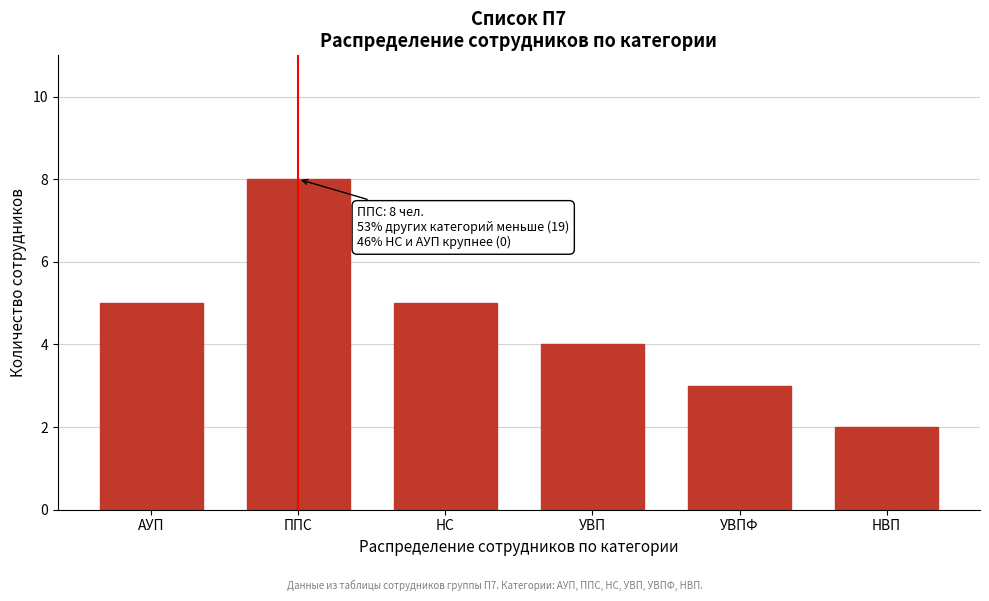

Reading left to right, list all the values displayed in this chart.

5	8	5	4	3	2